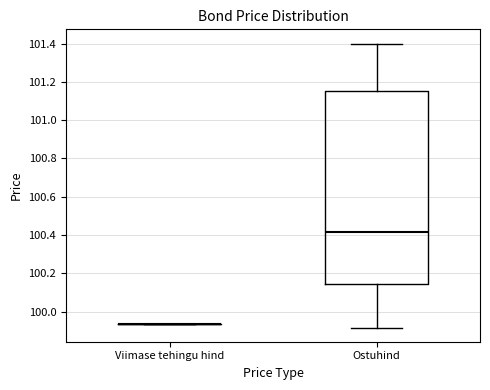

Which box is the tallest, from its lower edge to its upper edge?

Ostuhind